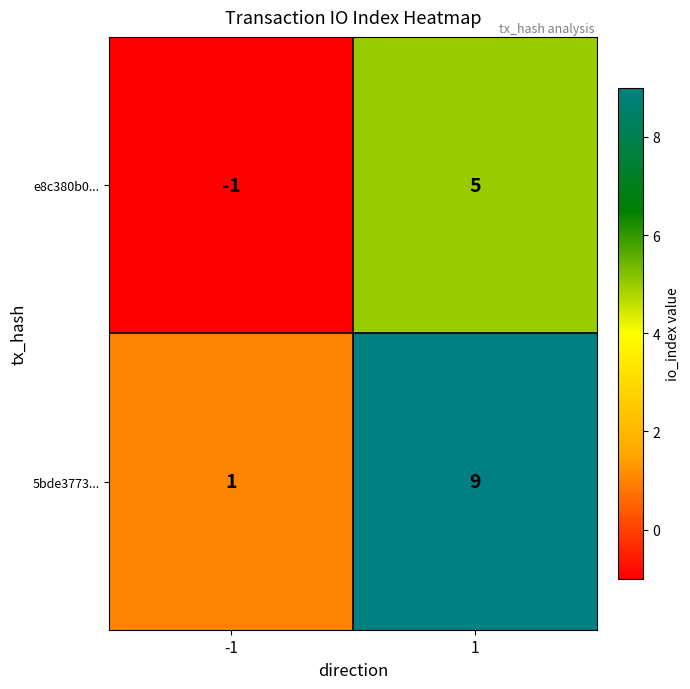

What is the smallest value displayed?

-1